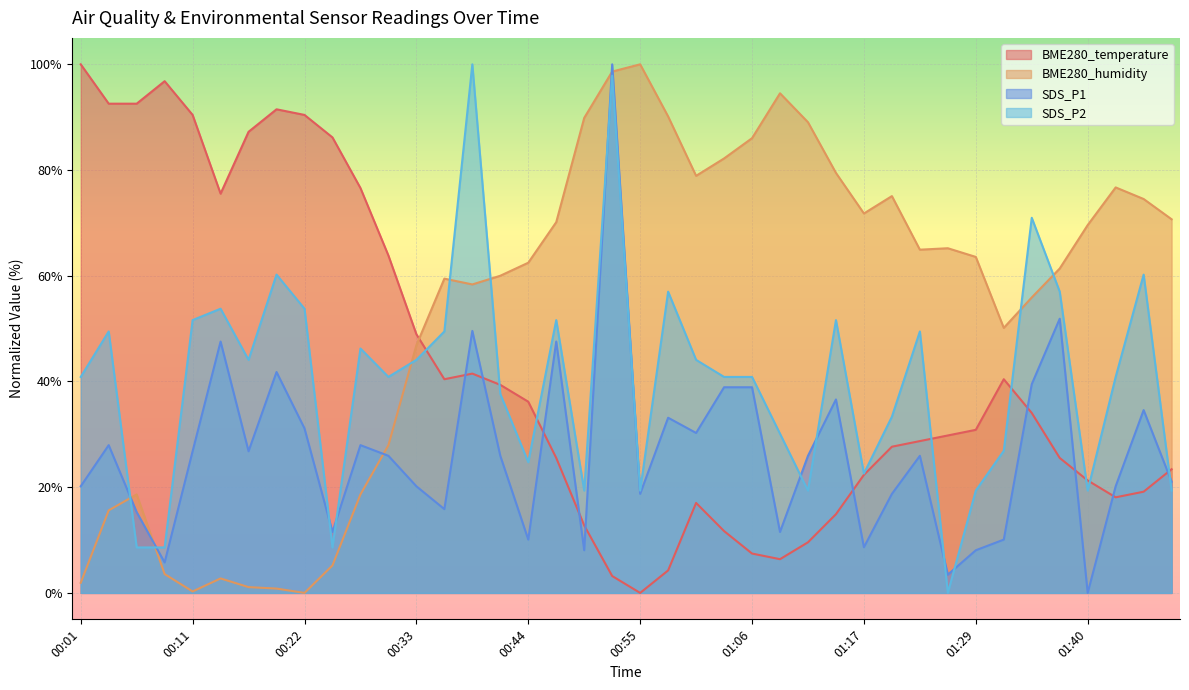

Rank the series by their maximum value, from highest to lowest.

BME280_temperature, BME280_humidity, SDS_P1, SDS_P2